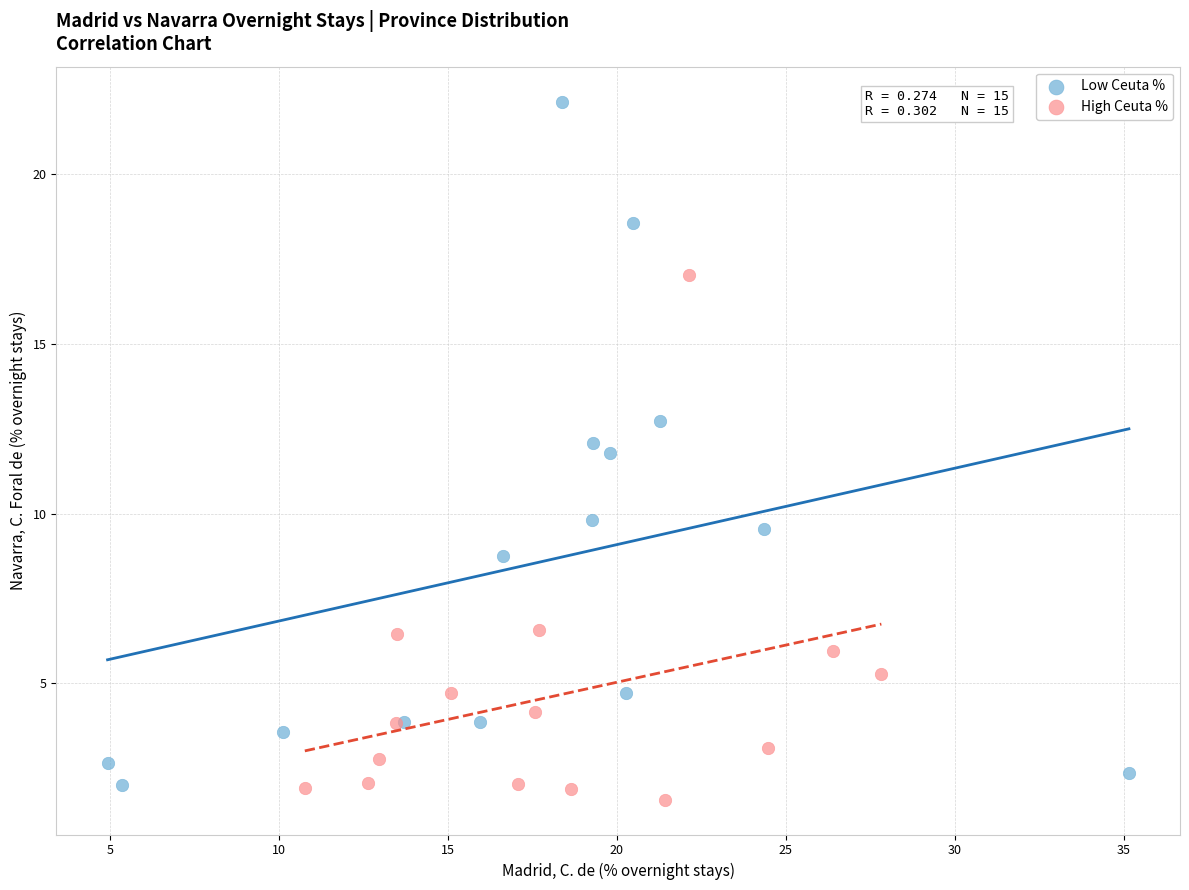

Which series has the largest Y range (max minus min)?

Low Ceuta %